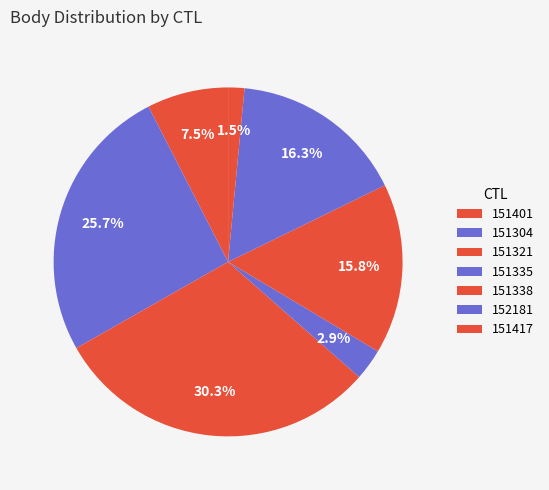

To the nearest percent, what is the difference between the largest and smallest slice percentages?

29%